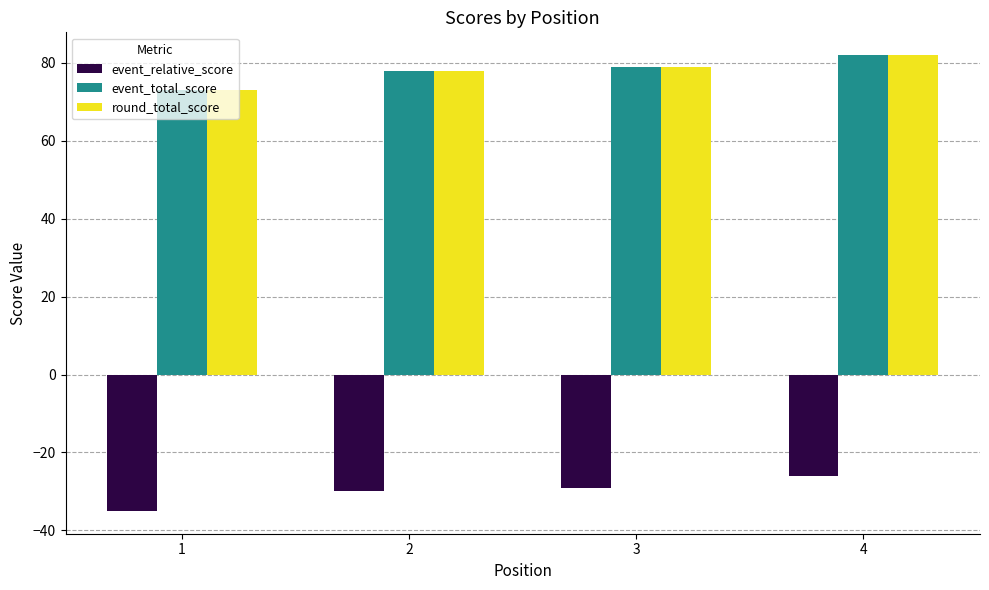

What is the spread (max minus min) of values at 2?

108